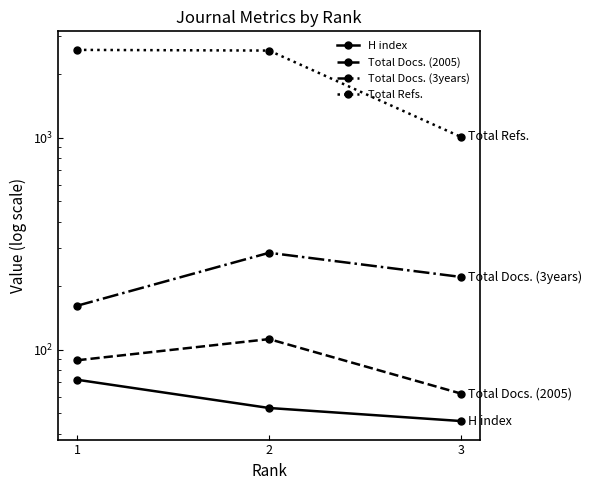

What is the maximum value shown in the chart?

2591